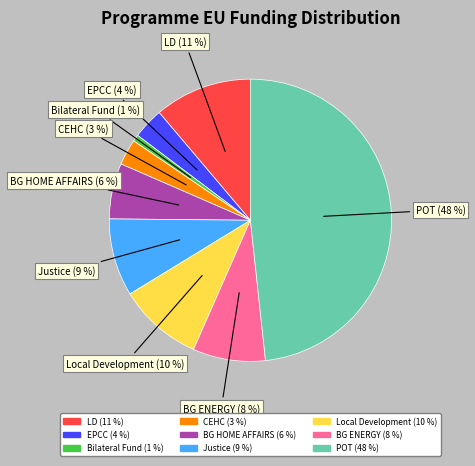

Between LD and Bilateral Fund, which is larger?

LD